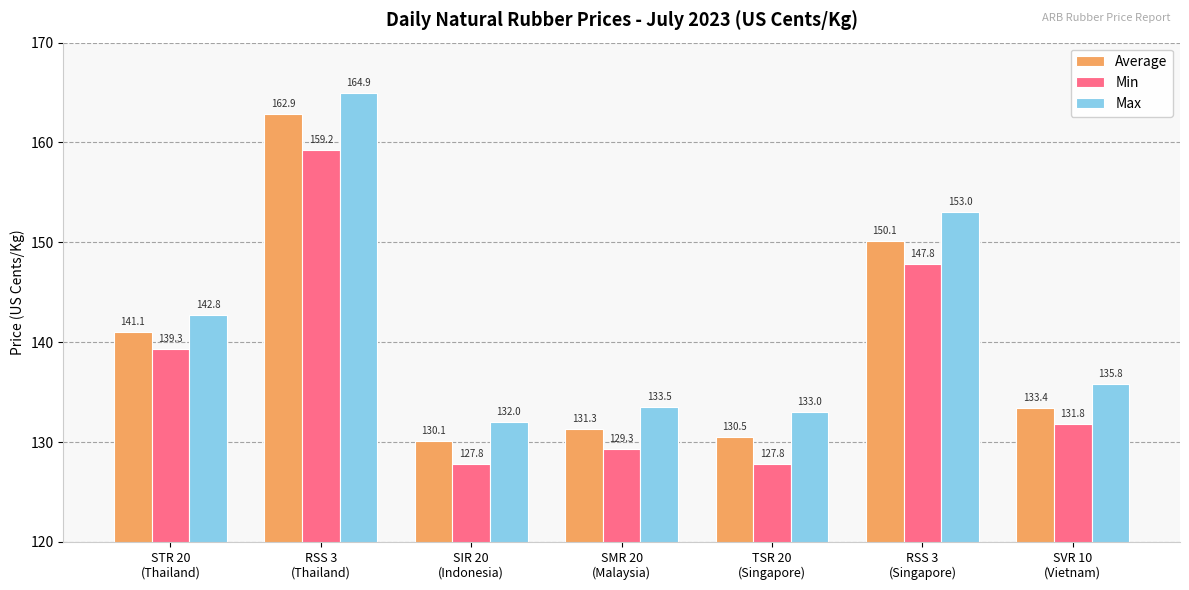

At how many categories does at least one series exceed 138?

3